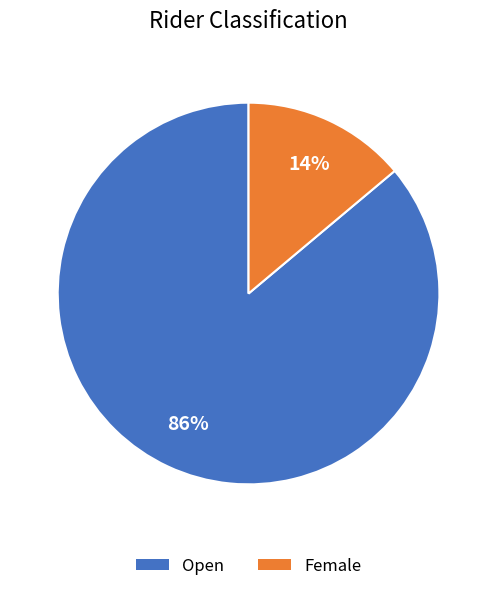

Is it true that Female is 5% of the pie?

False